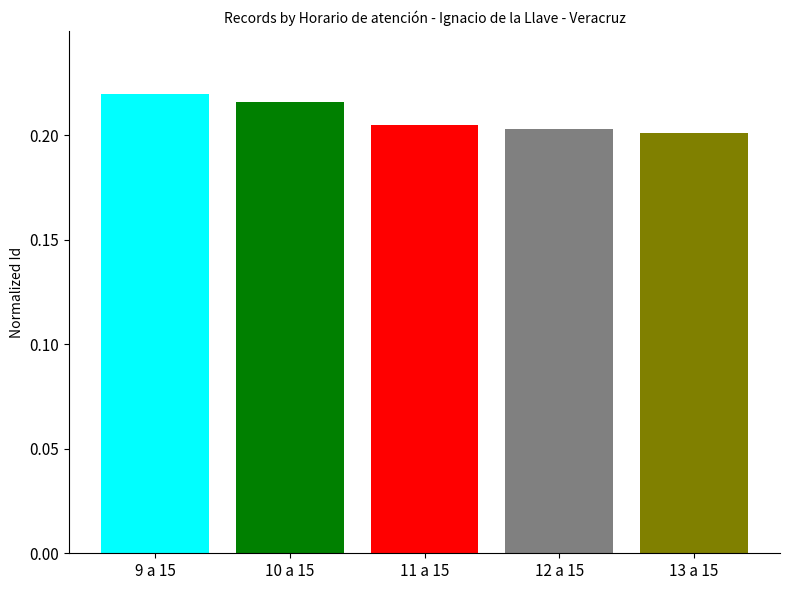

Which has a higher value, 13 a 15 or 9 a 15?

9 a 15